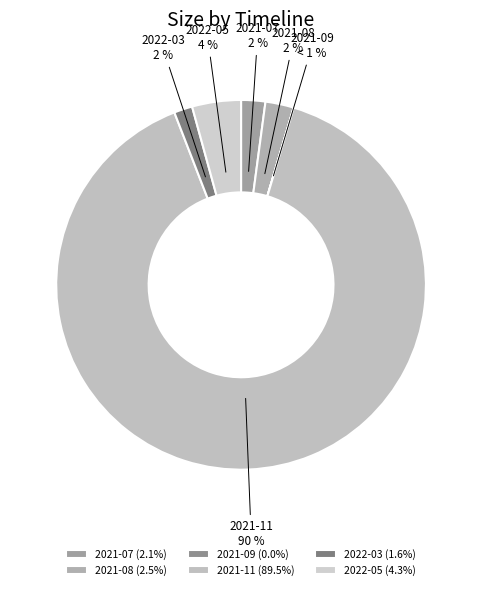

Which category has the biggest portion of the pie?

2021-11